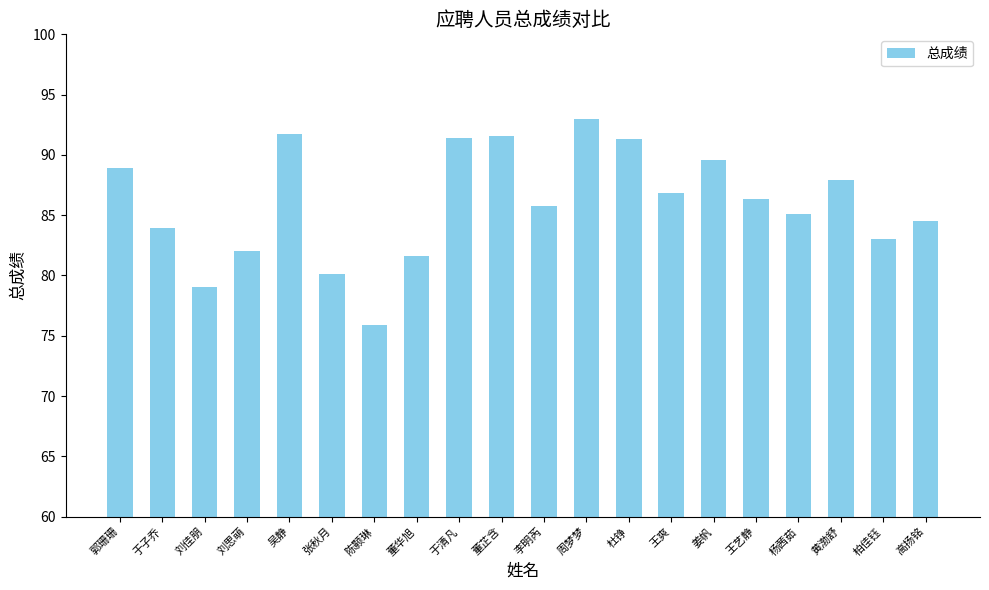

What is the sum of all values?

1719.6